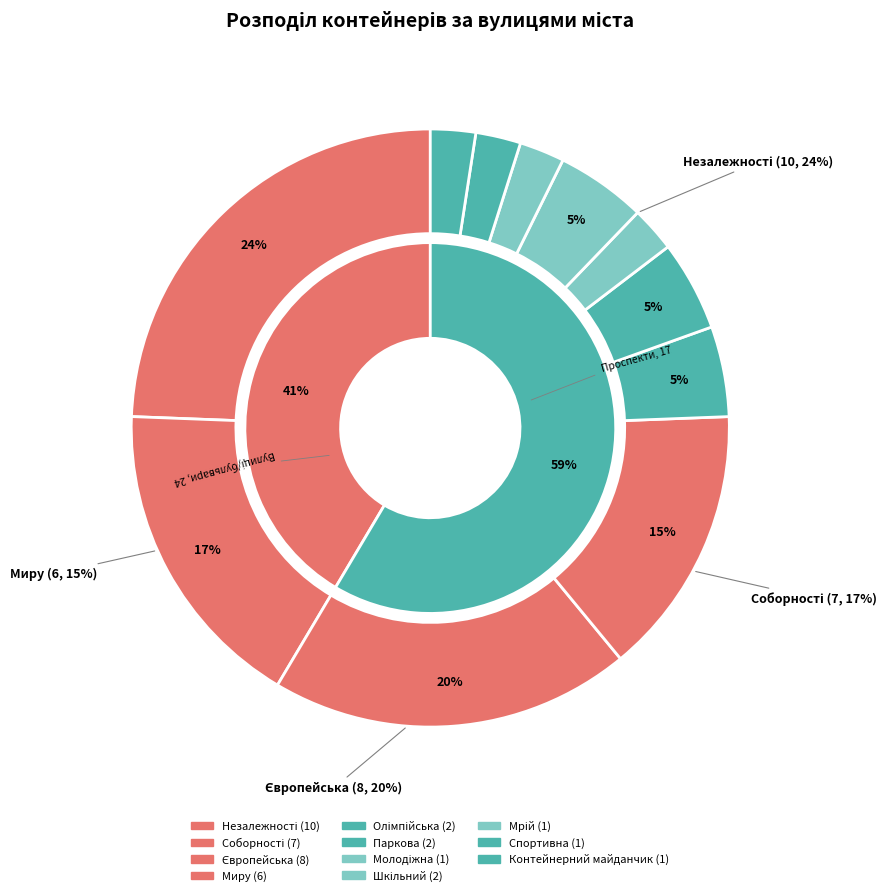

Between Незалежності and Контейнерний майданчик, which is larger?

Незалежності